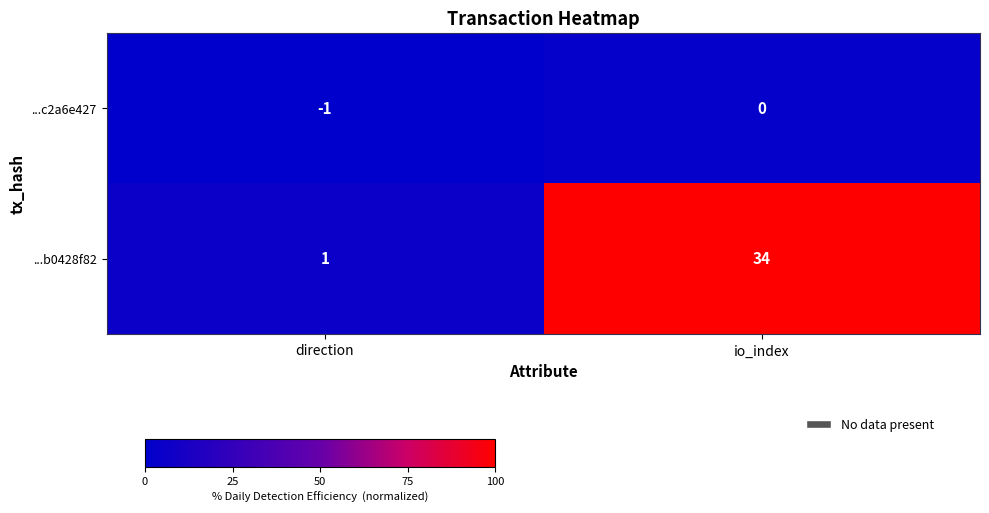

What is the average value of the ...b0428f82 series?

18